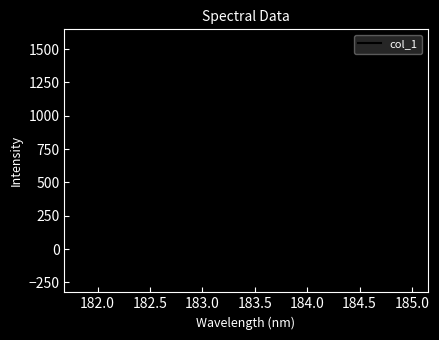

Does the chart have visible grid lines?

No